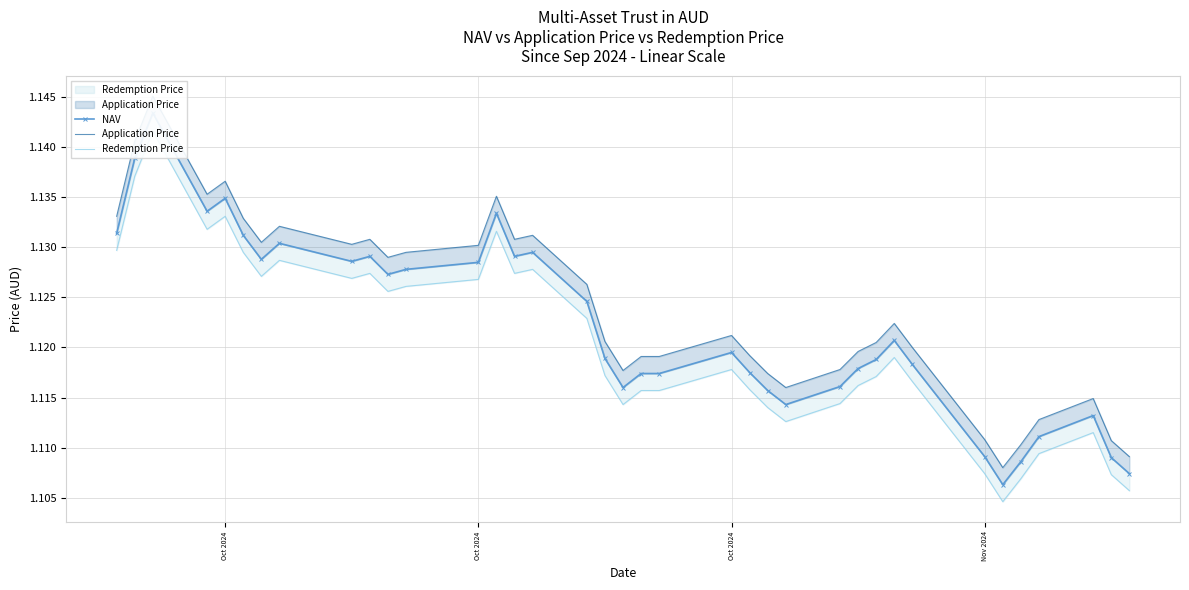

True or false: Application Price and NAV cross at least once.

False